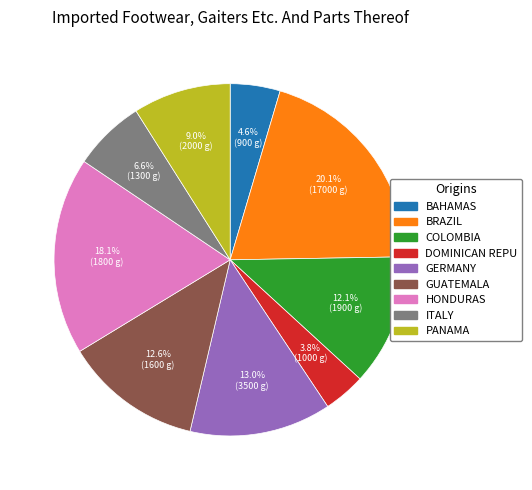

Count the number of slices in the pie.

9